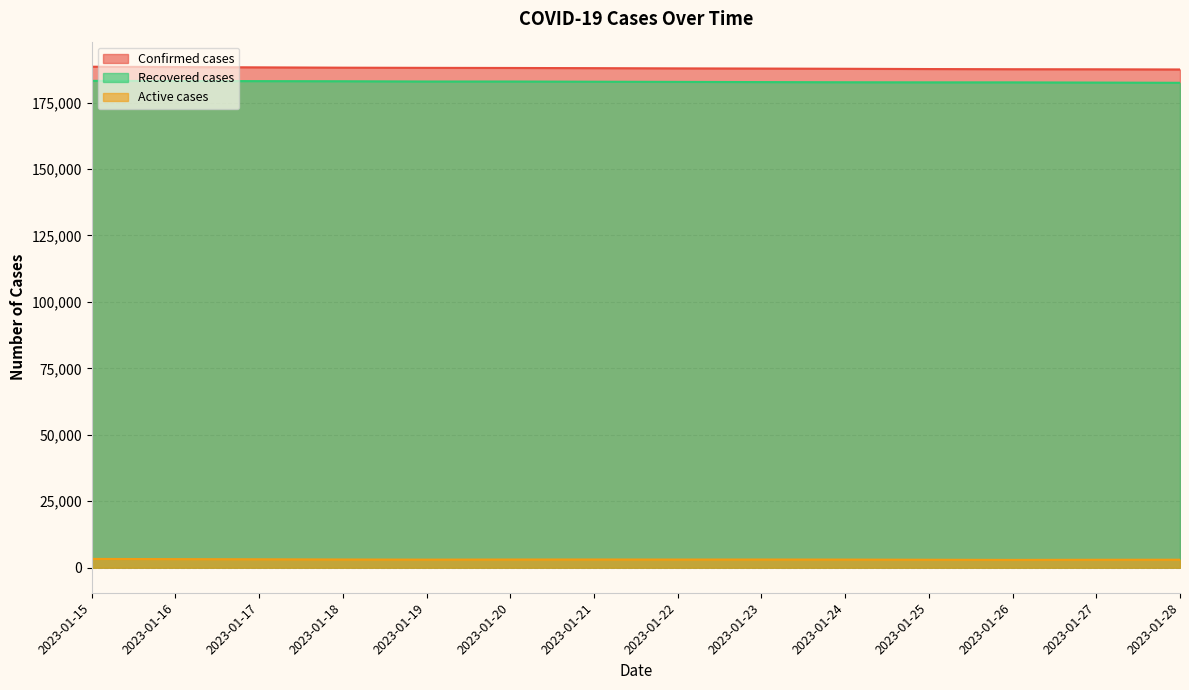

Which category has the highest value in the Confirmed cases series?

2023-01-15